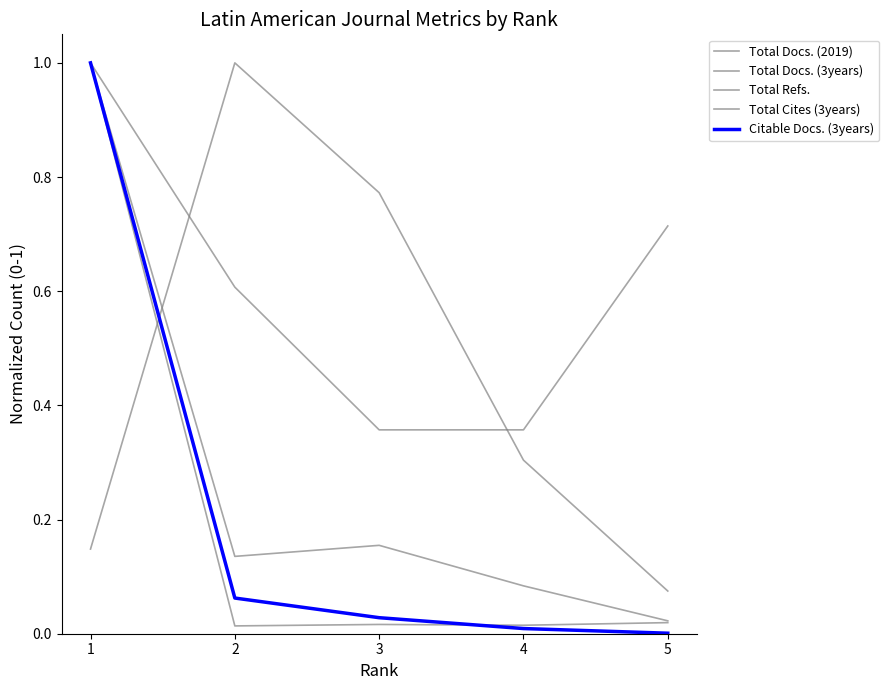

True or false: Total Docs. (3years) has more than 2 points higher than both neighbors.

False